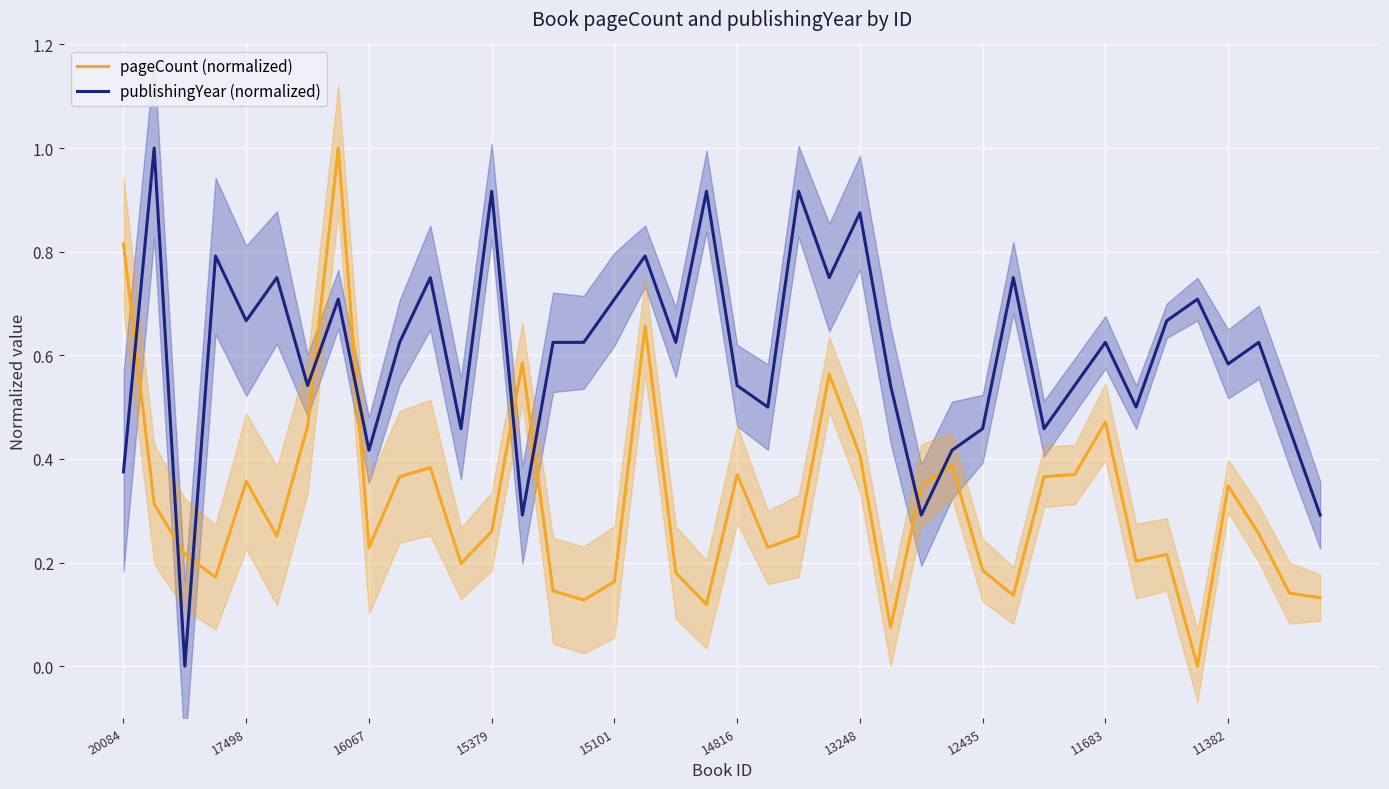

Rank the series by their average value, from lowest to highest.

pageCount (normalized), publishingYear (normalized)